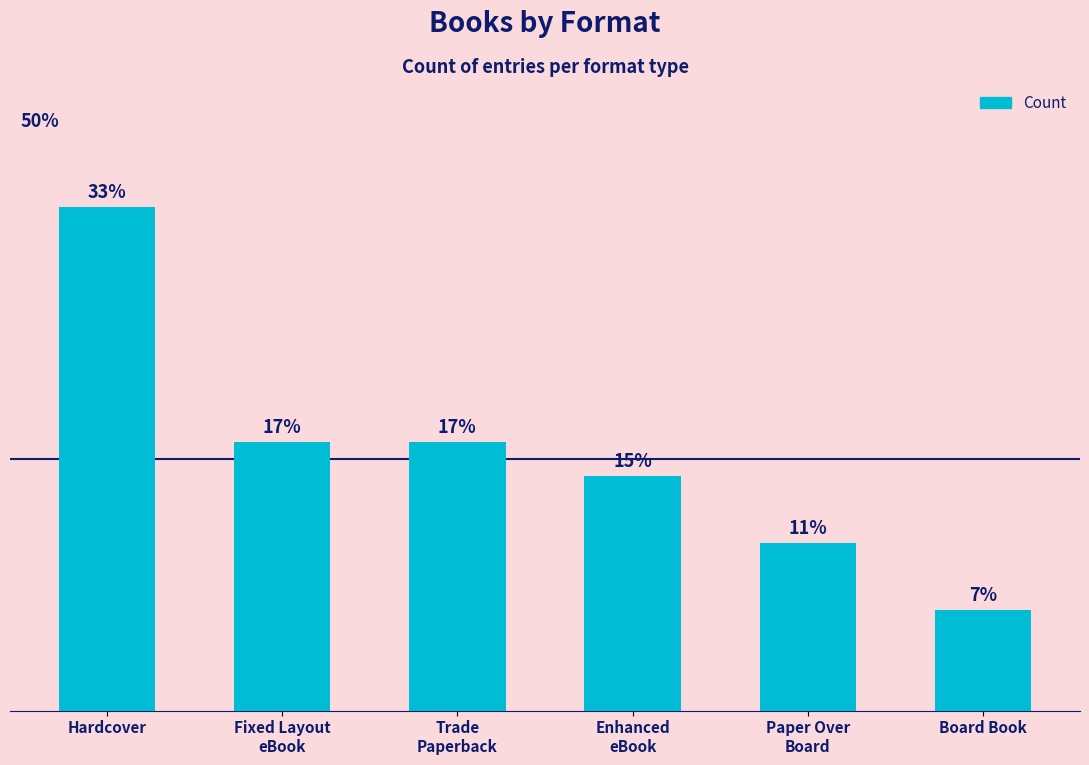

Rank the categories by value from highest to lowest.

Hardcover, Fixed Layout
eBook, Trade
Paperback, Enhanced
eBook, Paper Over
Board, Board Book